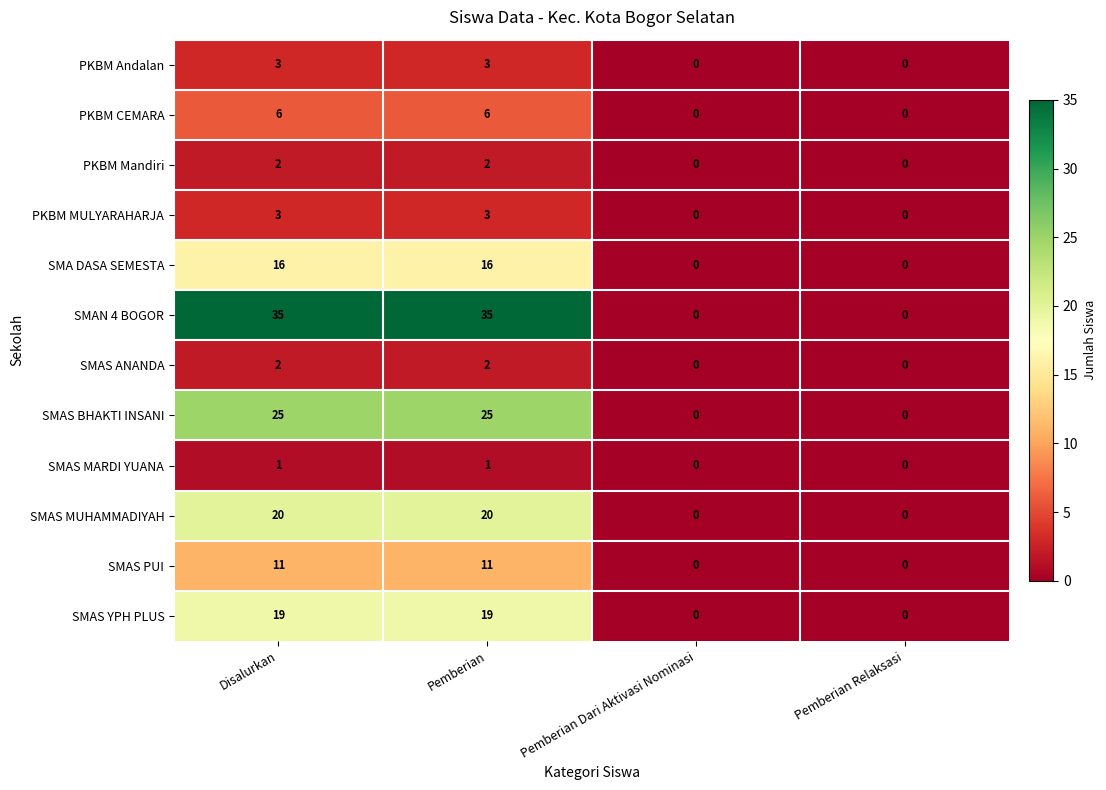

What is the approximate value of PKBM MULYARAHARJA at Pemberian?

3